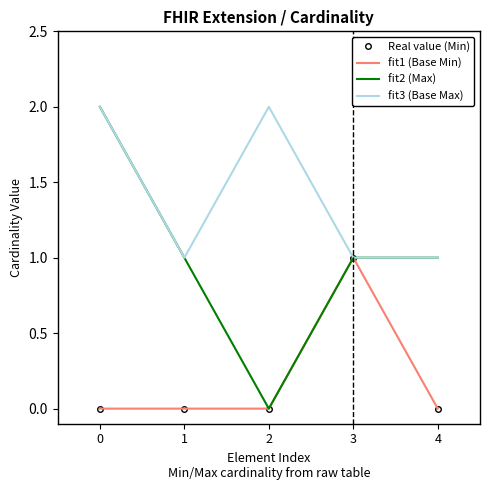

True or false: fit1 (Base Min) and Real value (Min) cross at least once.

False